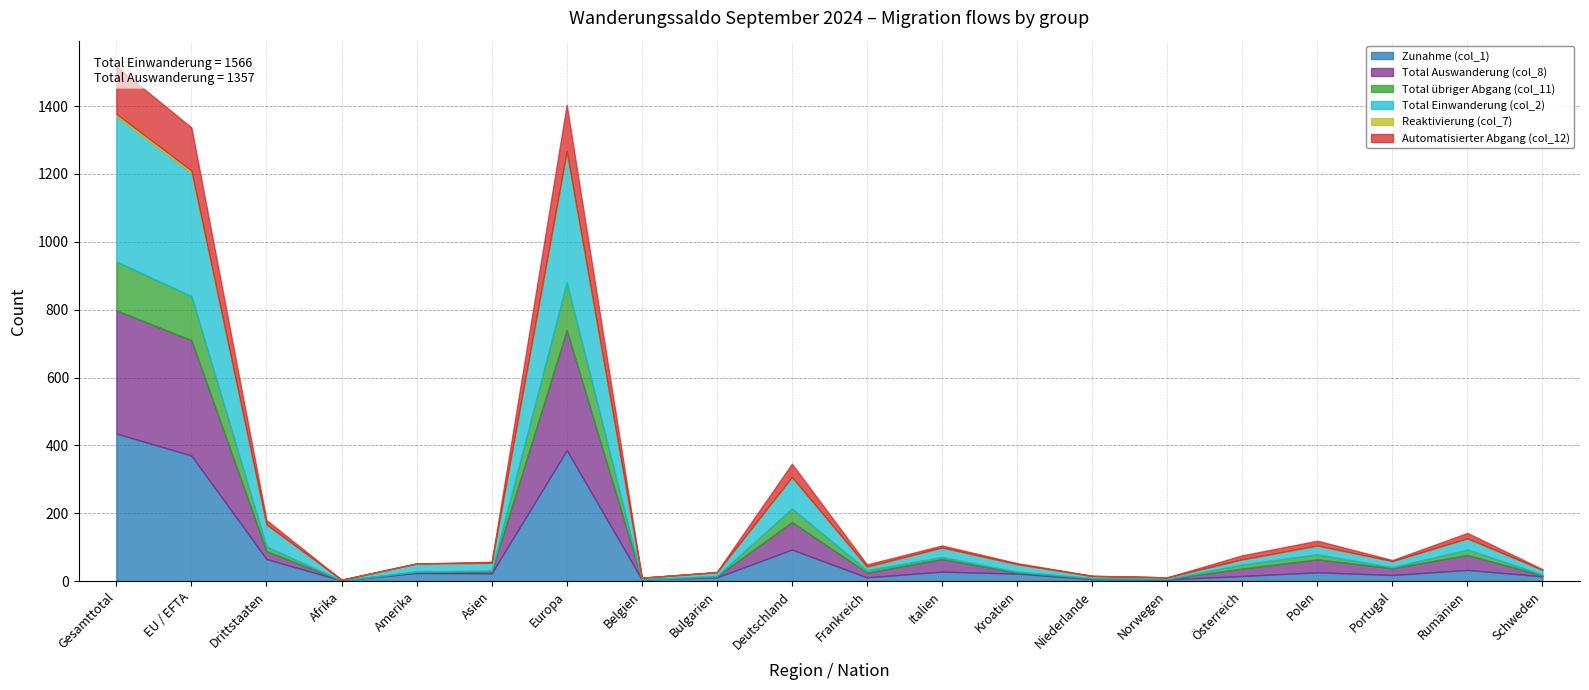

What is the maximum value shown in the chart?

435